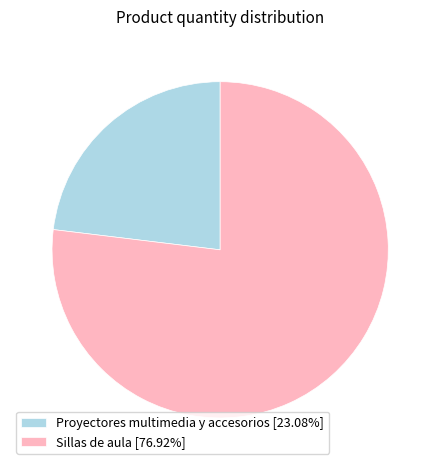

Which slice is the smallest?

Proyectores multimedia y accesorios